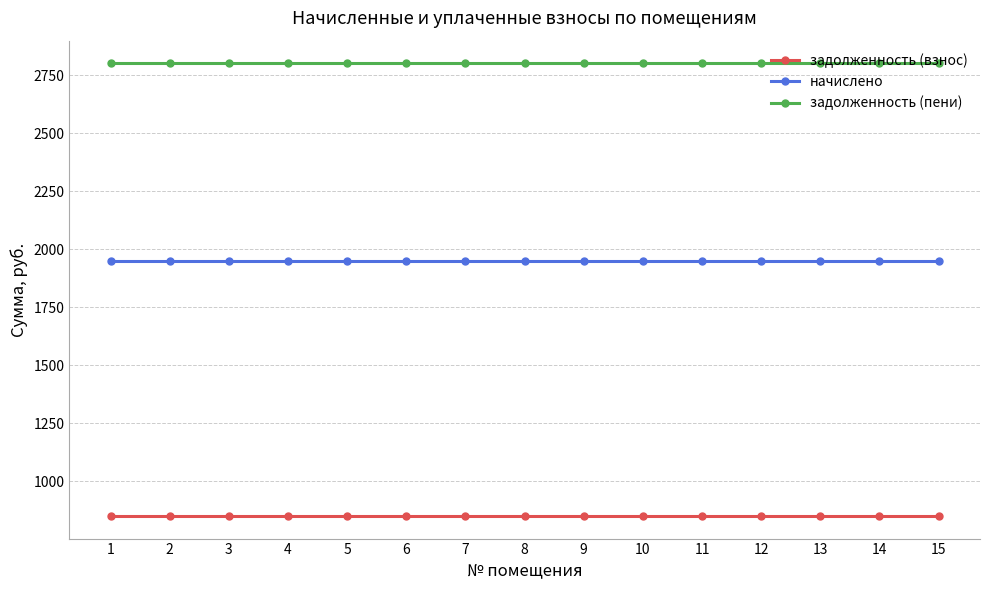

What is the highest value of the начислено series?

1950.0